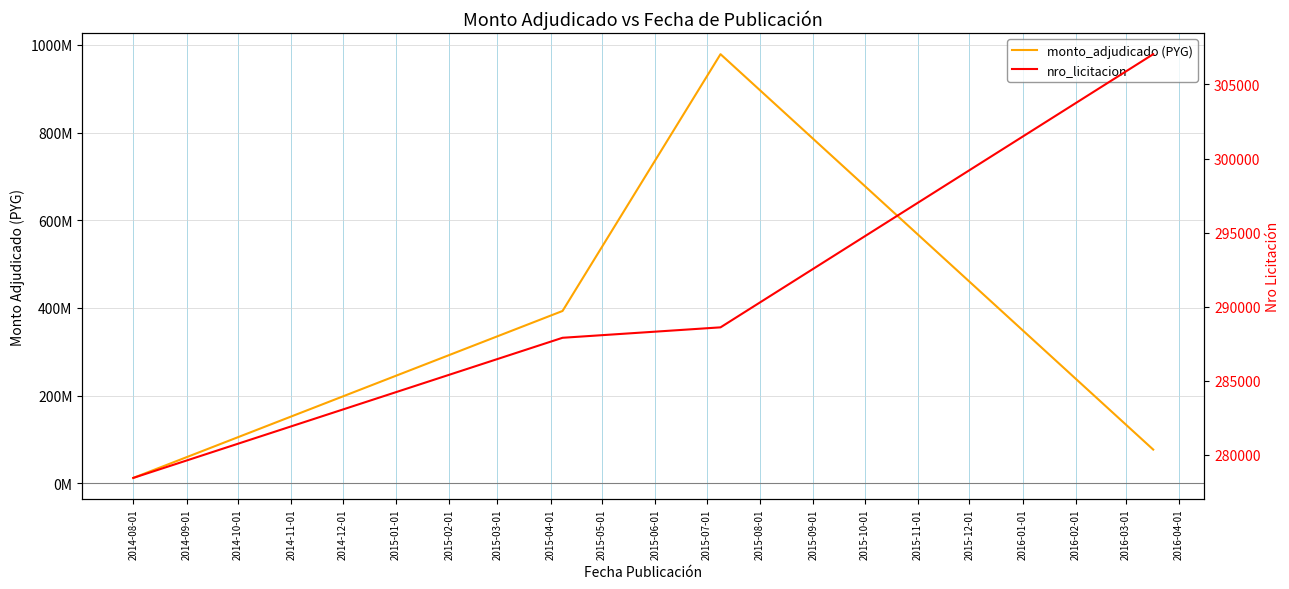

Is it true that monto_adjudicado (PYG) equals 12000000 at 2014-08-01?

True